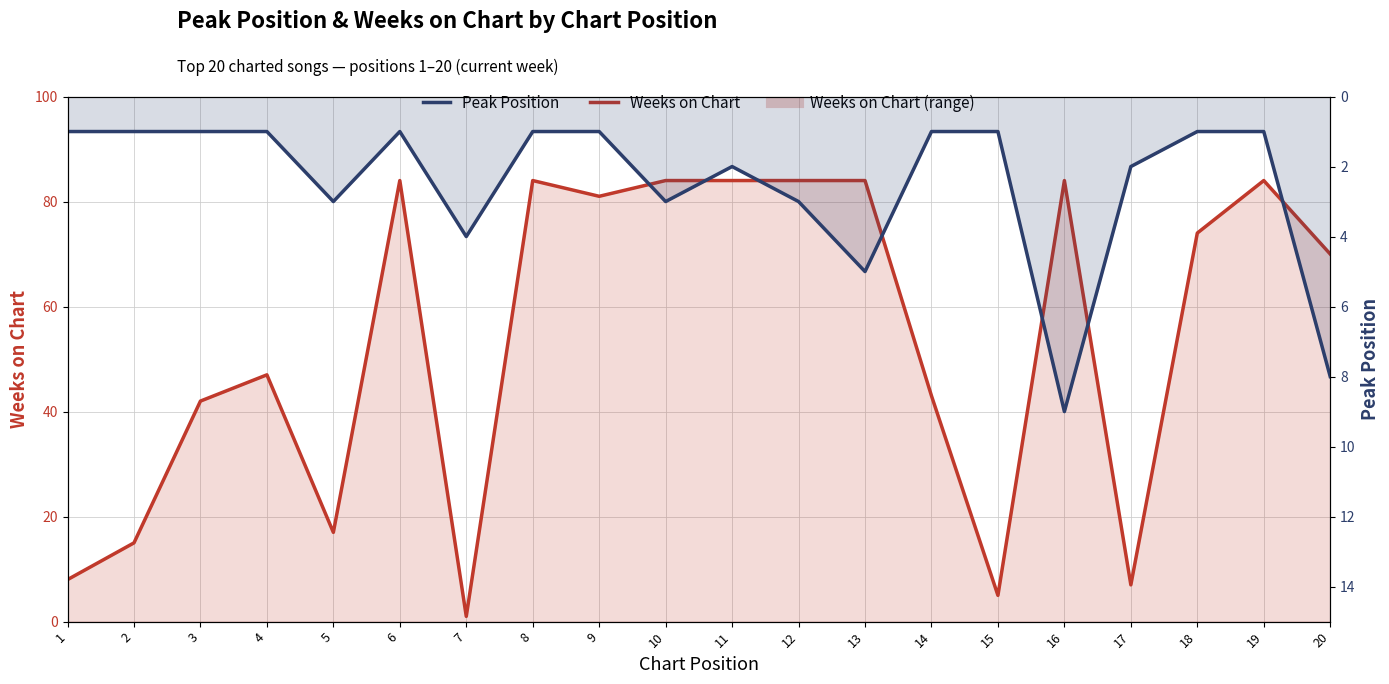

How many interior local peaks does the Peak Position series have?

5